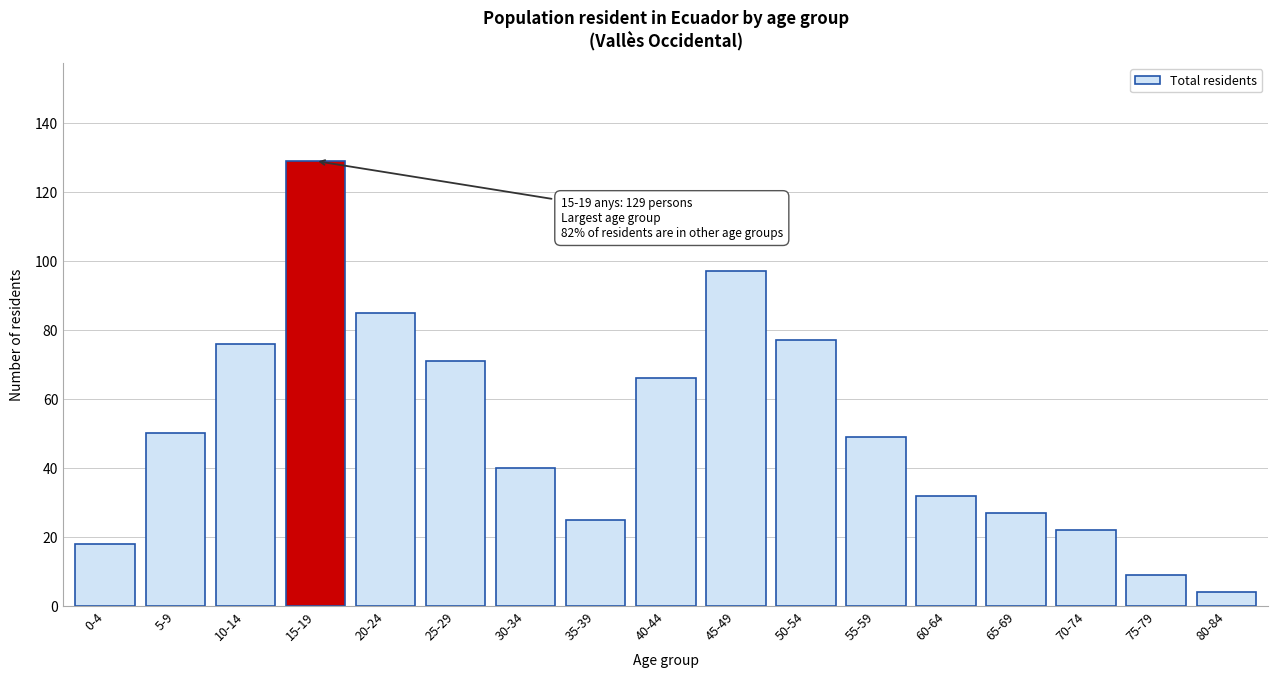

Reading left to right, extract all data points from this chart.

18	50	76	129	85	71	40	25	66	97	77	49	32	27	22	9	4